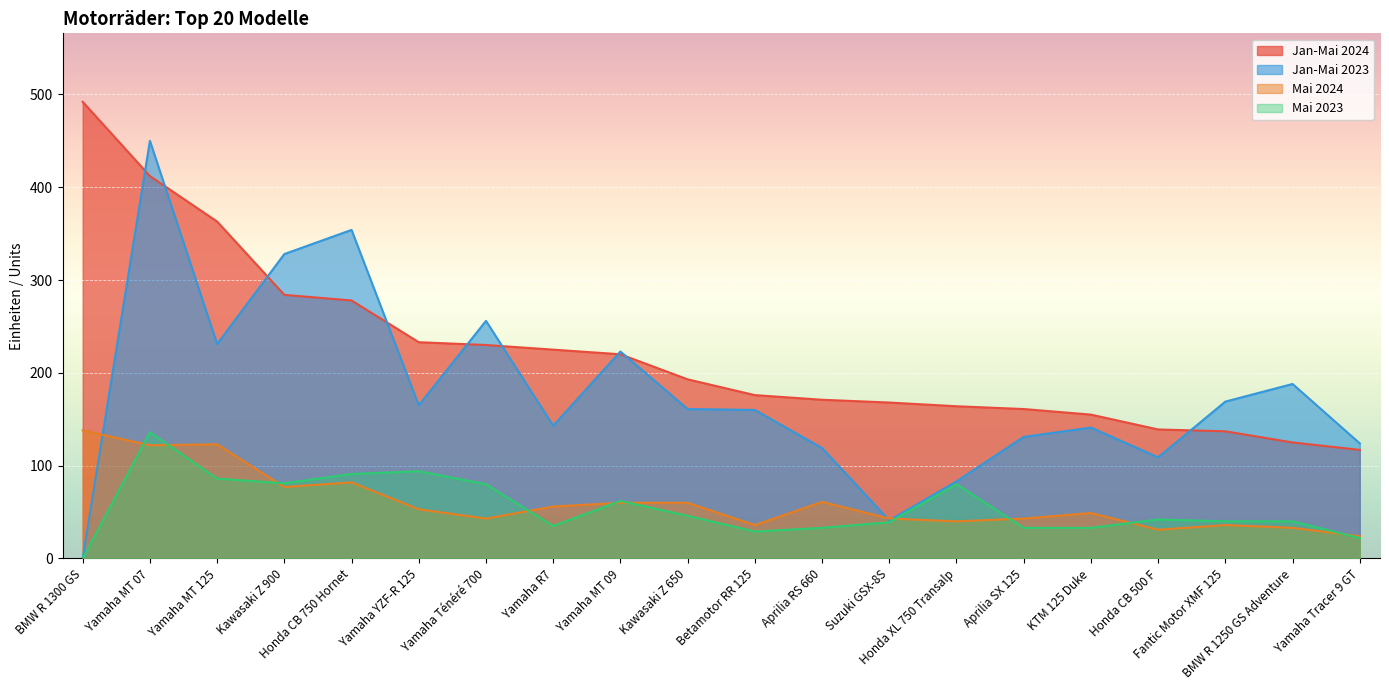

True or false: Jan-Mai 2024 has more than 0 points higher than both neighbors.

False